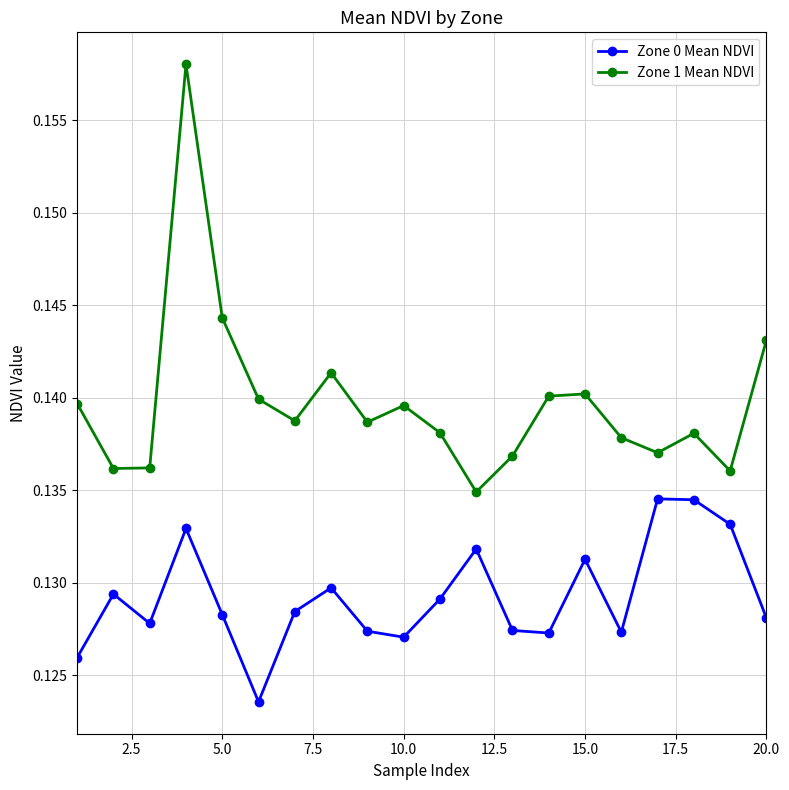

True or false: Zone 1 Mean NDVI and Zone 0 Mean NDVI cross at least once.

False